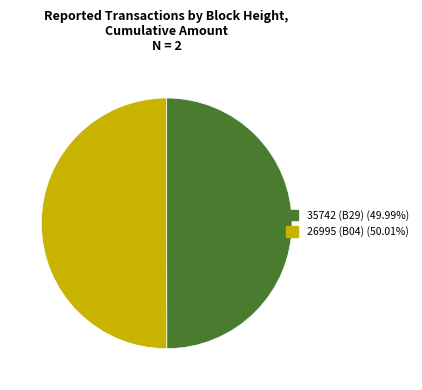

The 26995 slice represents 90% of the pie. True or false?

False